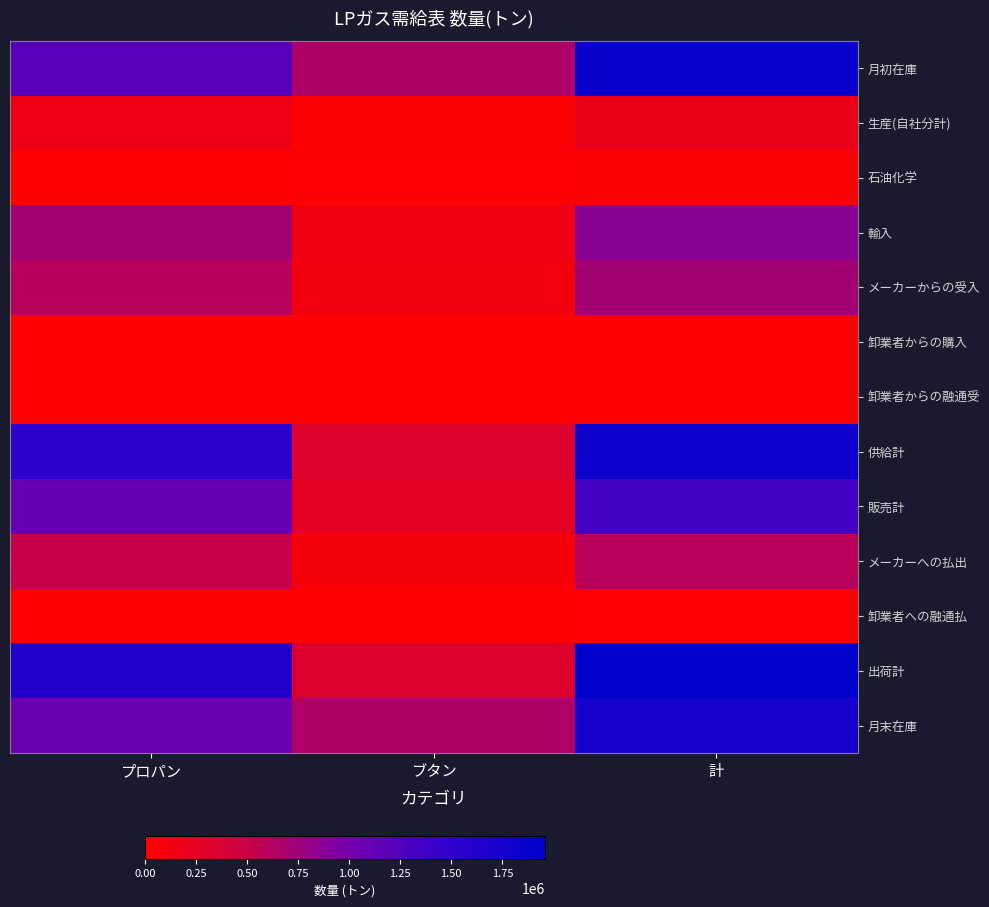

At which category does the chart reach its minimum across all series?

ブタン